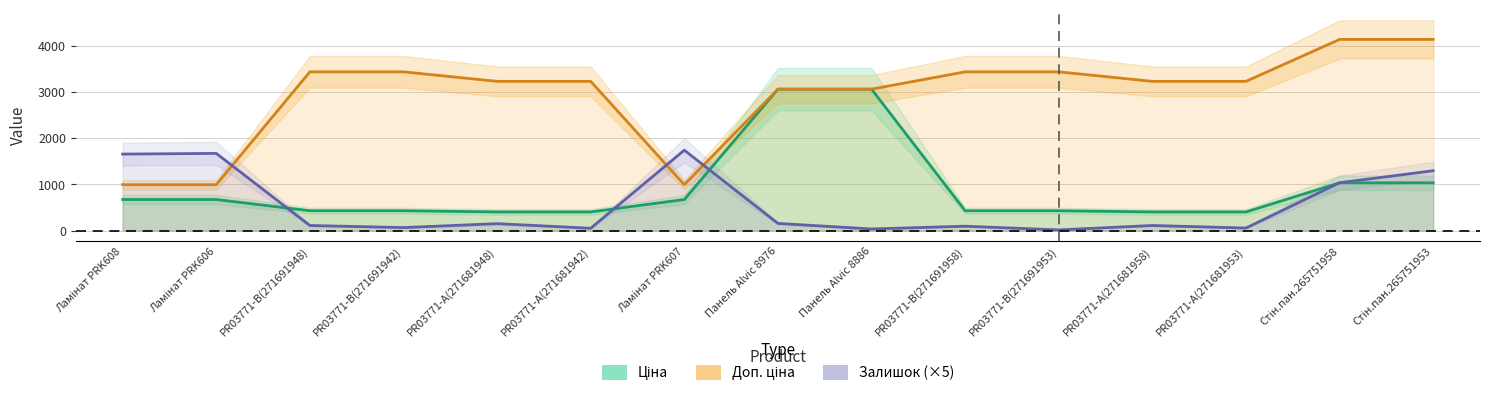

True or false: Доп. ціна and Залишок (×5) cross at least once.

True